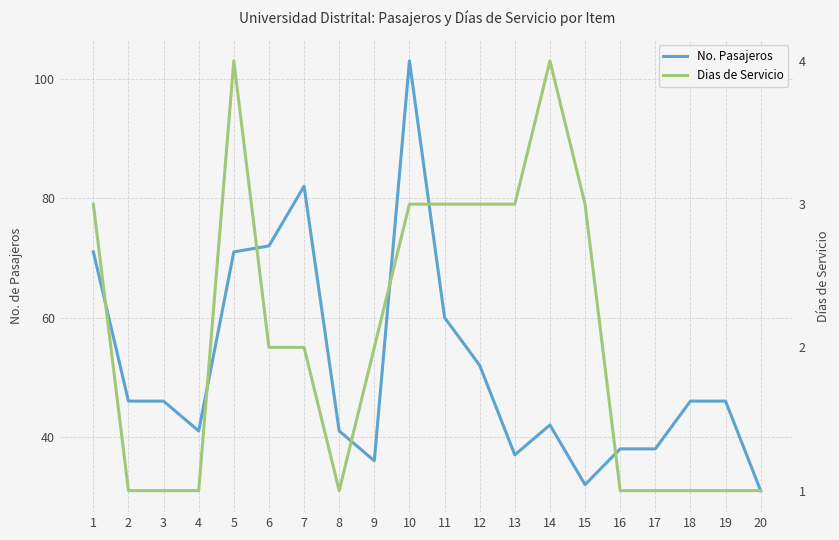

How many interior local valleys does the No. Pasajeros series have?

4